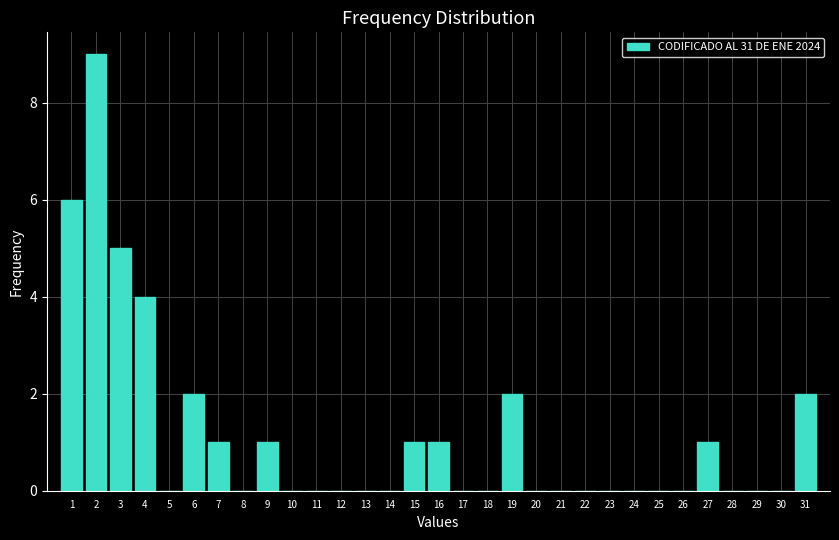

What is the sum of all values?

35